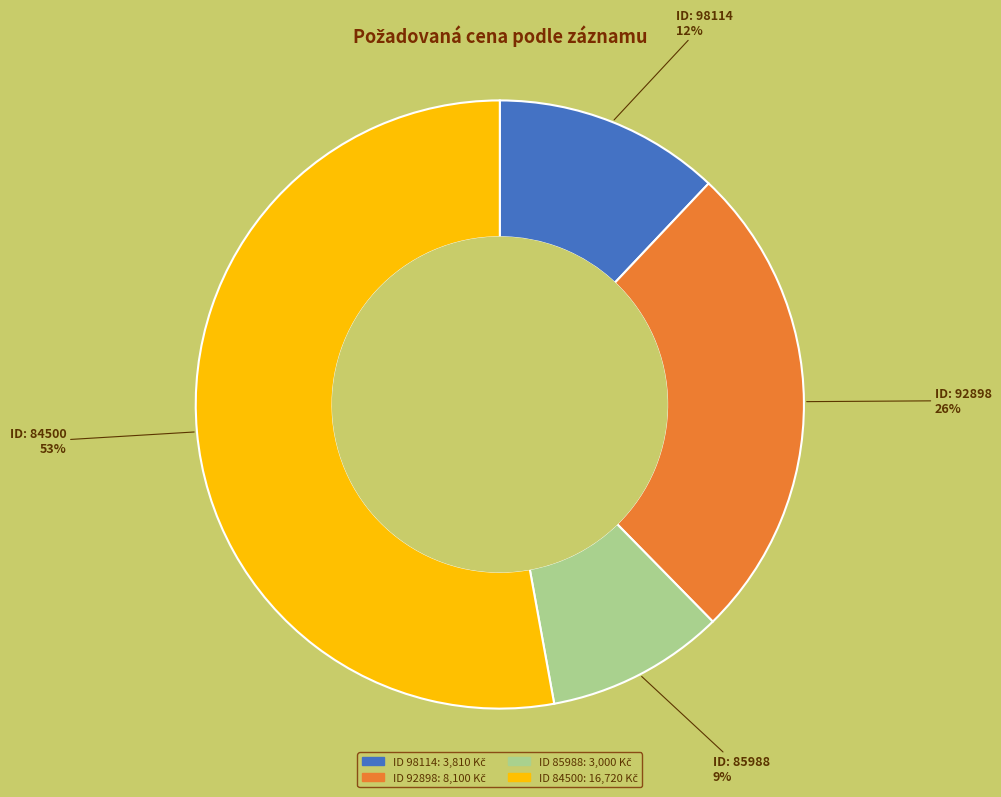

Is there any slice that represents more than half of the pie?

Yes